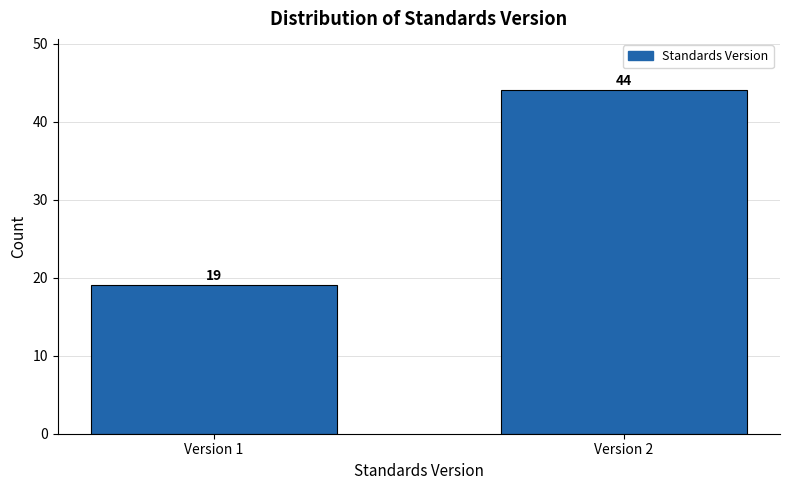

Reading left to right, list all the values displayed in this chart.

19	44